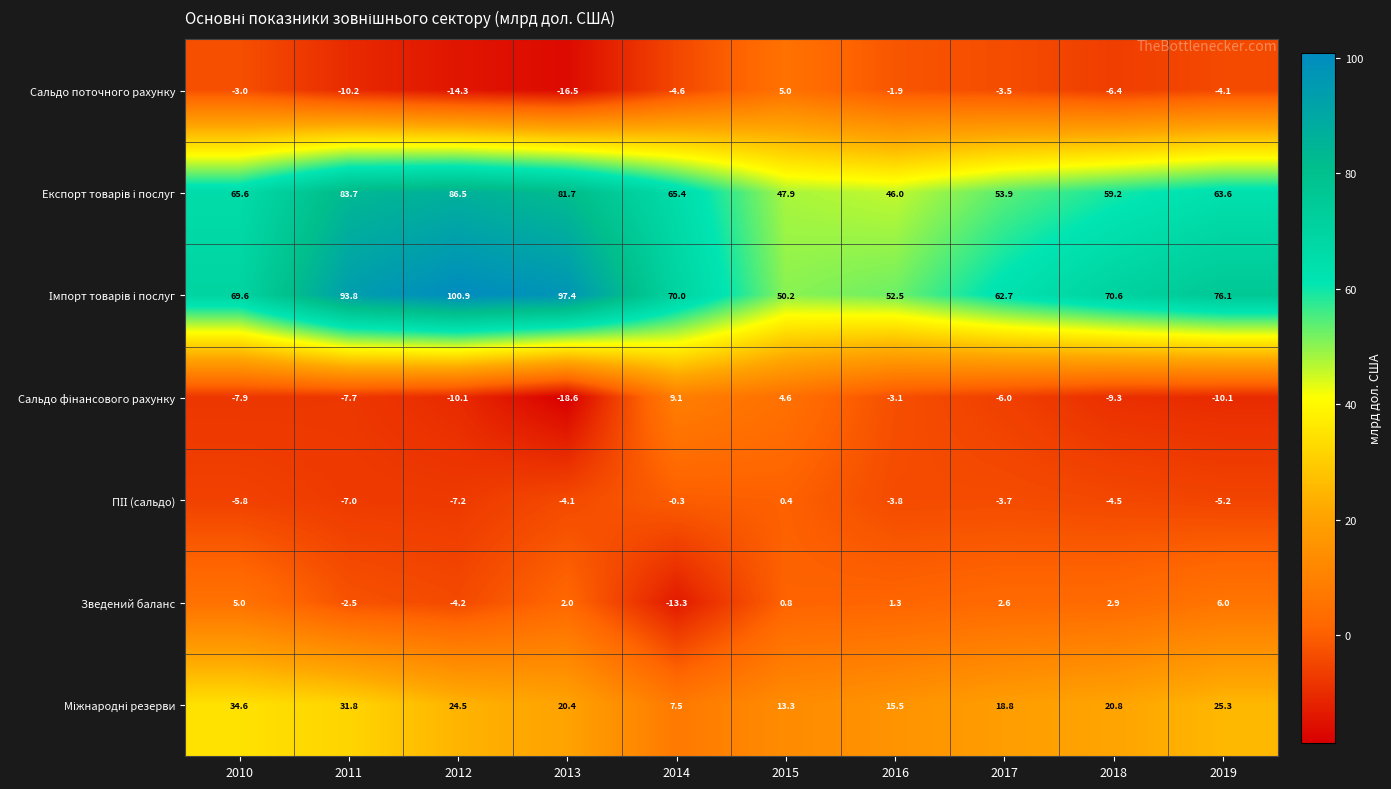

What is the difference between the highest and lowest values at 2018?

79.9